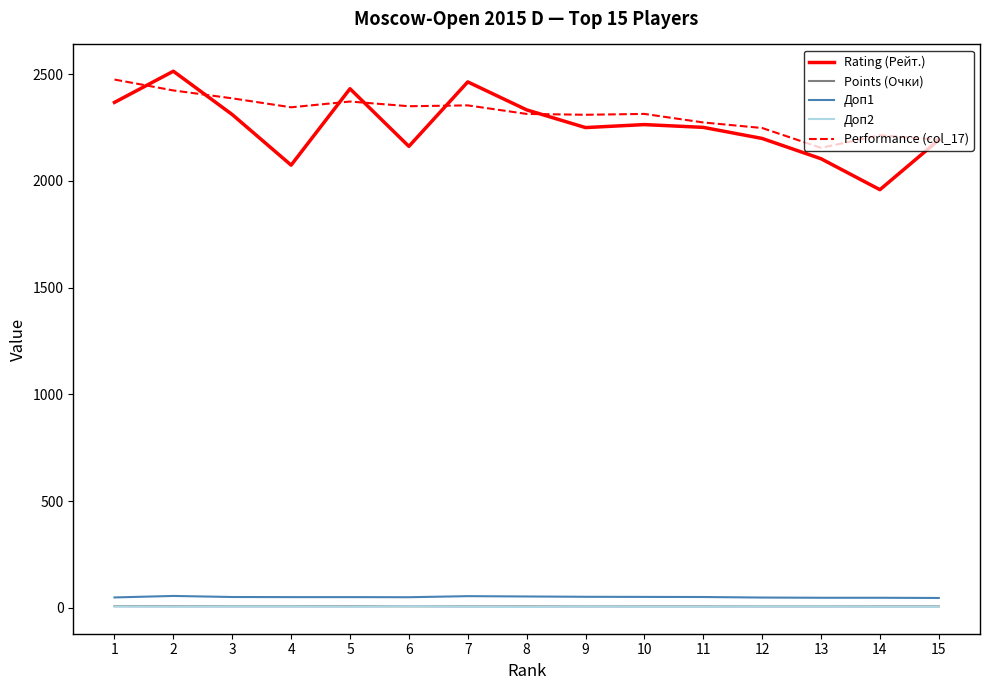

Which series has the largest range (max minus min)?

Rating (Рейт.)